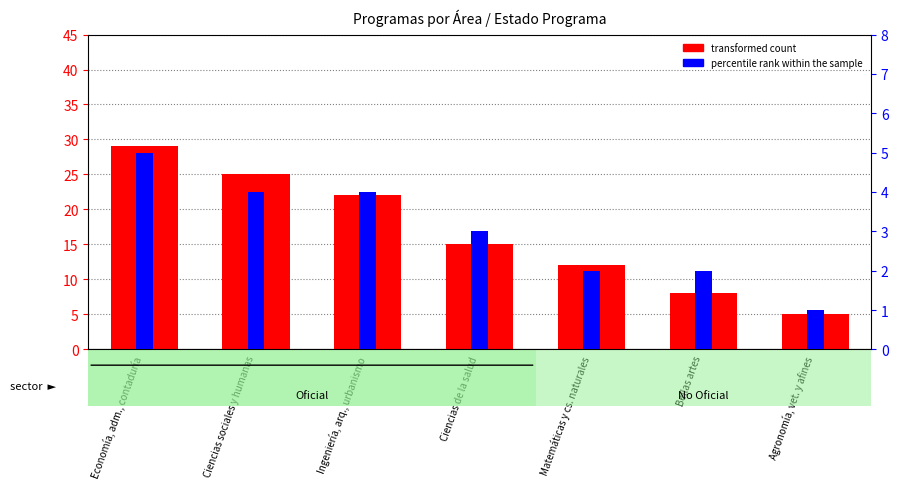

The percentile rank within the sample series shows 1 at Agronomía, vet. y afines. True or false?

True